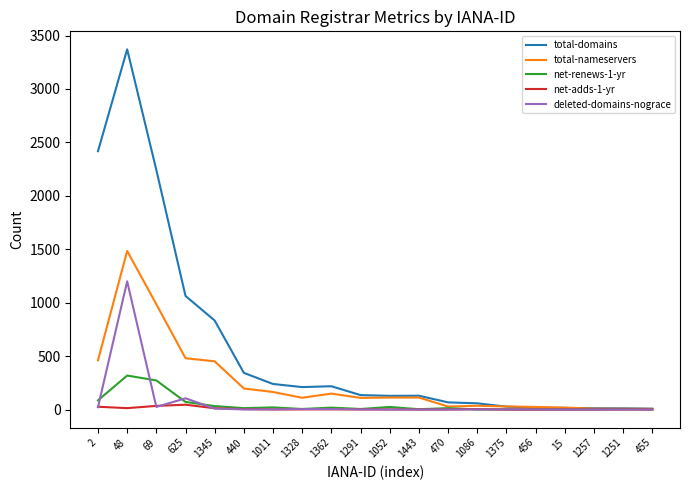

In total-domains, how many points are higher than both neighbors (excluding endpoints)?

3